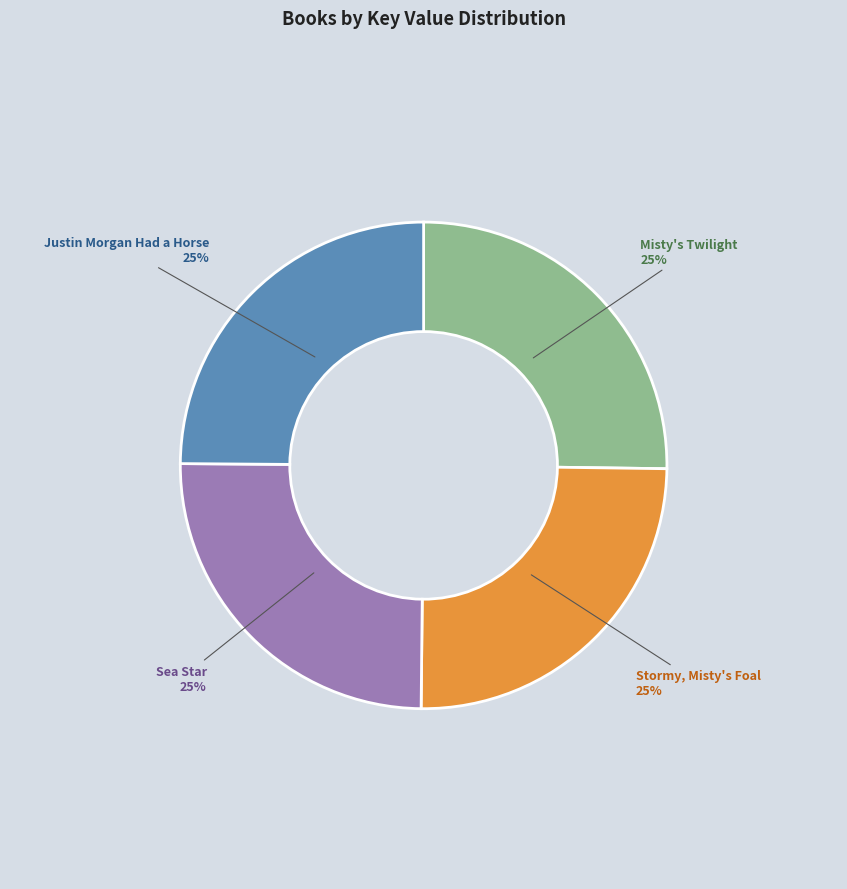

Does Sea Star represent more than half of the total?

No